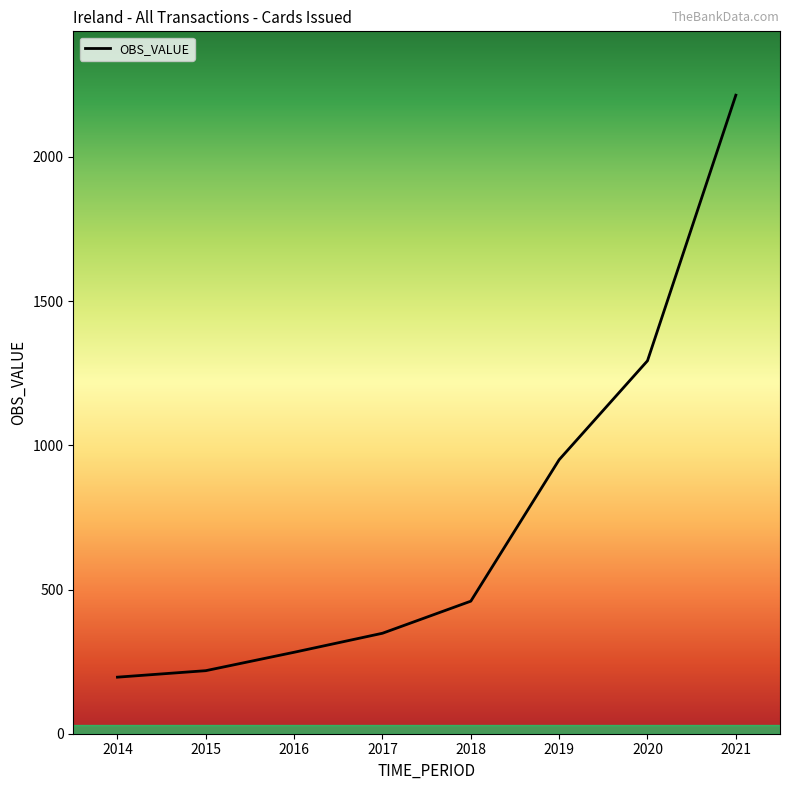

The value at 2018 is 459.6. True or false?

True